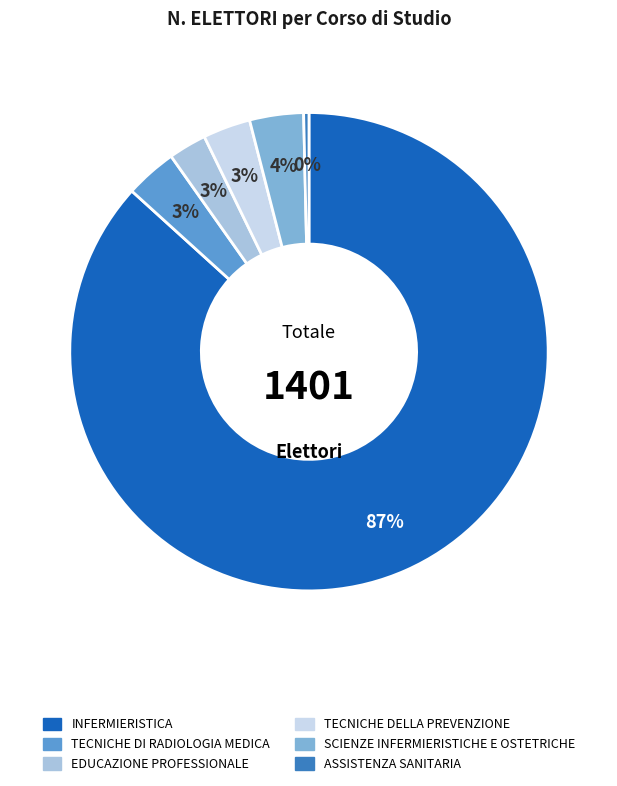

Between EDUCAZIONE PROFESSIONALE and ASSISTENZA SANITARIA, which is larger?

EDUCAZIONE PROFESSIONALE